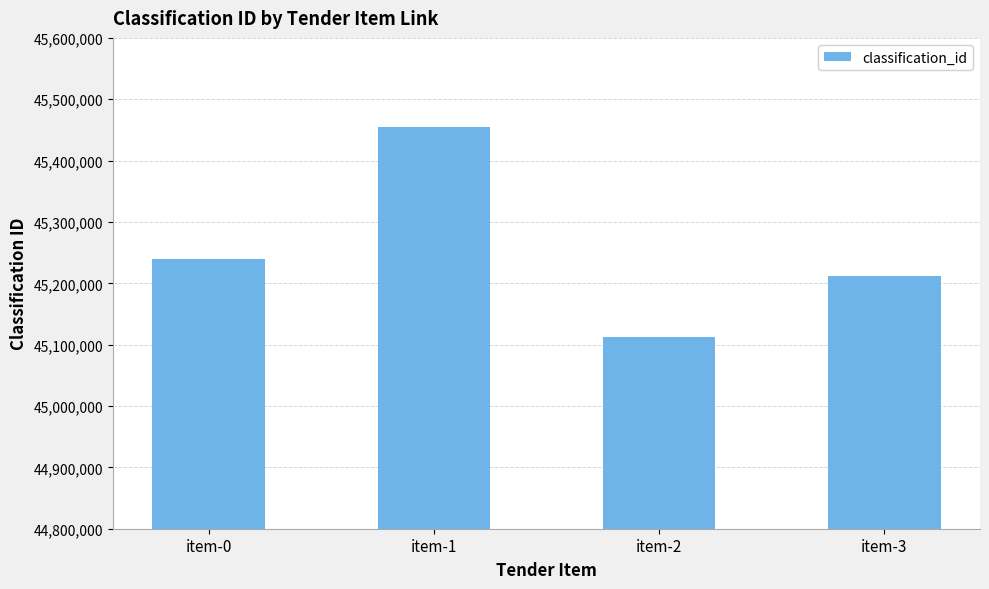

Rank the categories by value from lowest to highest.

item-2, item-3, item-0, item-1